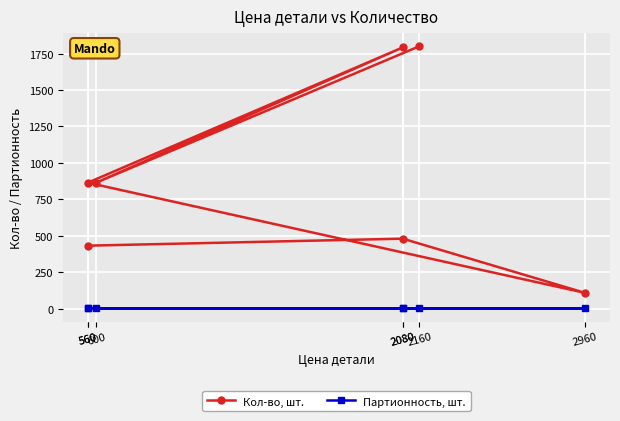

Reading left to right, extract all data points from this chart.

Кол-во, шт.: 432	480	108	864	1792	864	1800
Партионность, шт.: 1	1	1	1	1	1	1